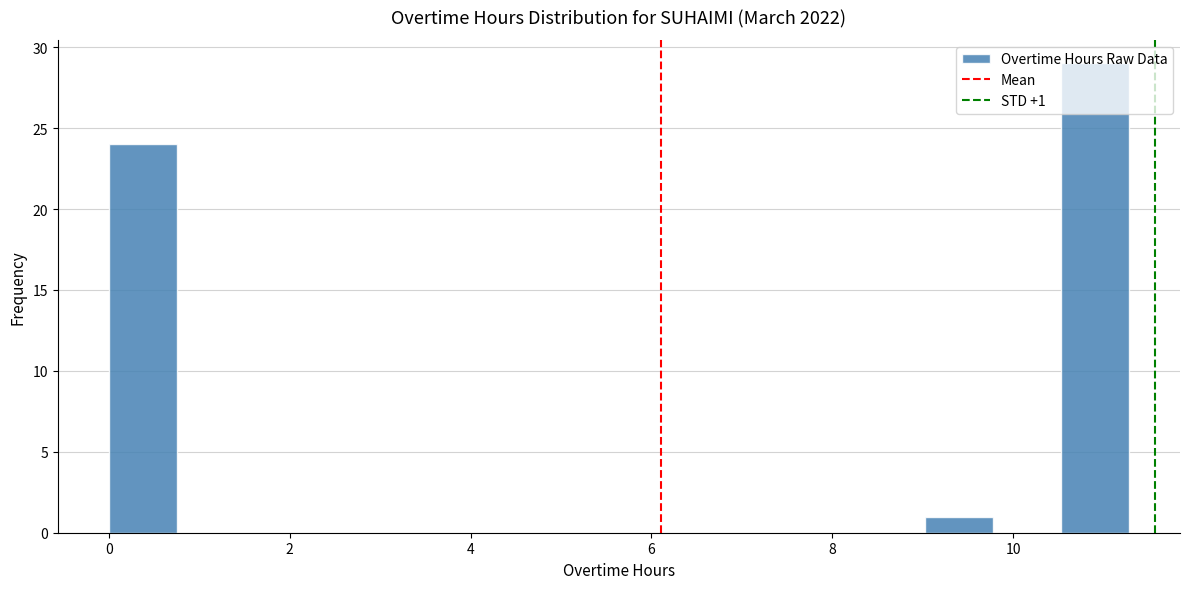

Read against the x-axis, roughly where is the centre of the tallest bar?

11.0